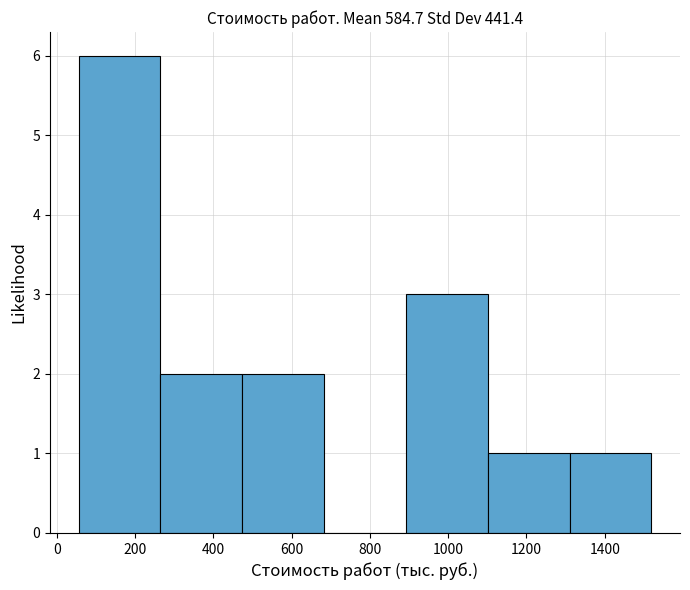

Which range on the x-axis has the tallest bar?

60 to 260